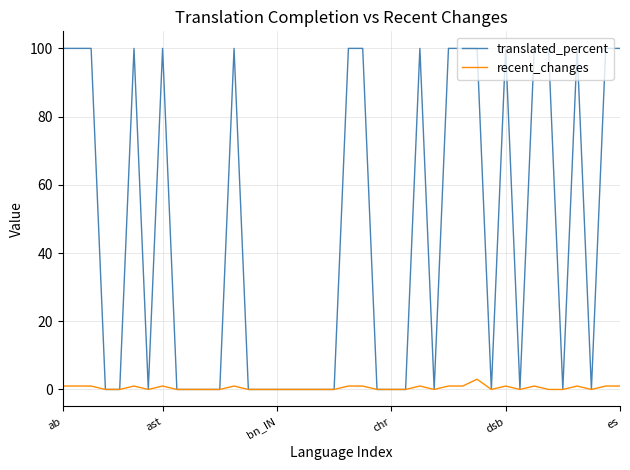

Reading left to right, what are all the values shown in this chart?

translated_percent: 100	100	100	0	0	100	0	100	0	0	0	0	100	0	0	0	0	0	0	0	100	100	0	0	0	100	0	100	100	100	0	100	0	100	100	0	100	0	100	100
recent_changes: 1	1	1	0	0	1	0	1	0	0	0	0	1	0	0	0	0	0	0	0	1	1	0	0	0	1	0	1	1	3	0	1	0	1	0	0	1	0	1	1